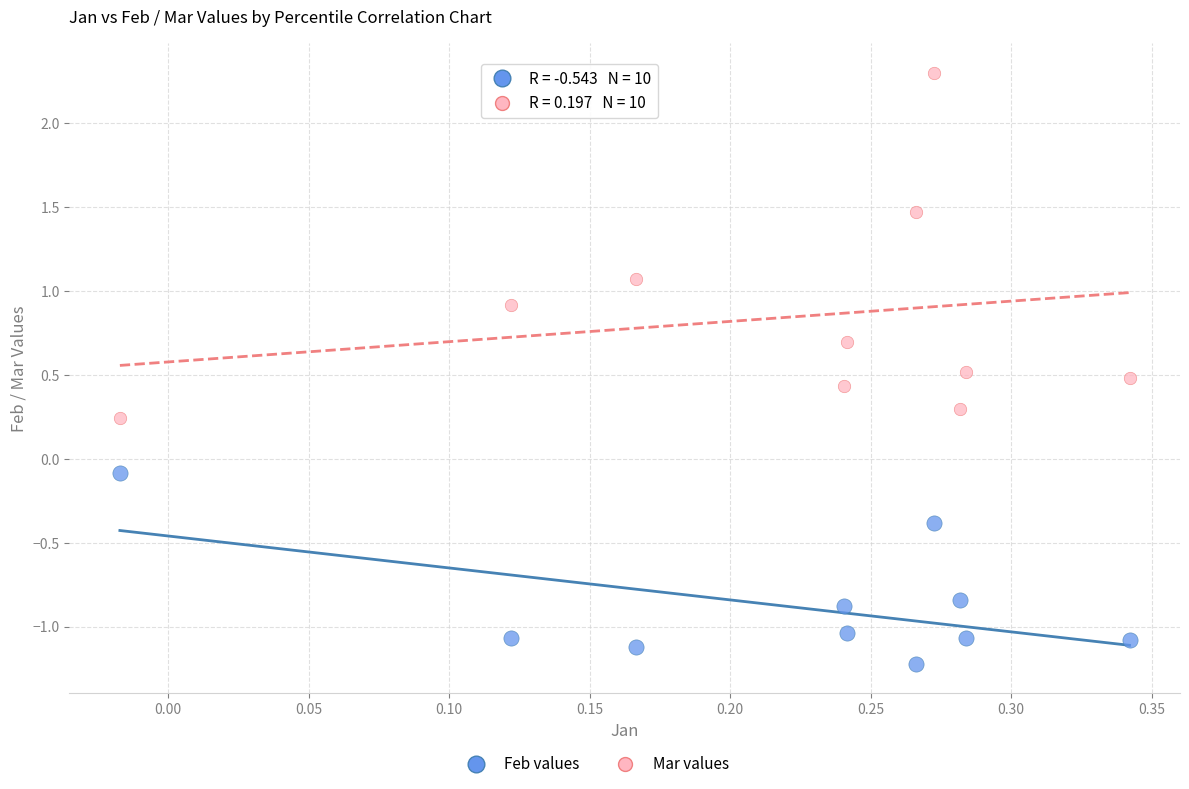

Which series contains the lowest Y value?

Feb values